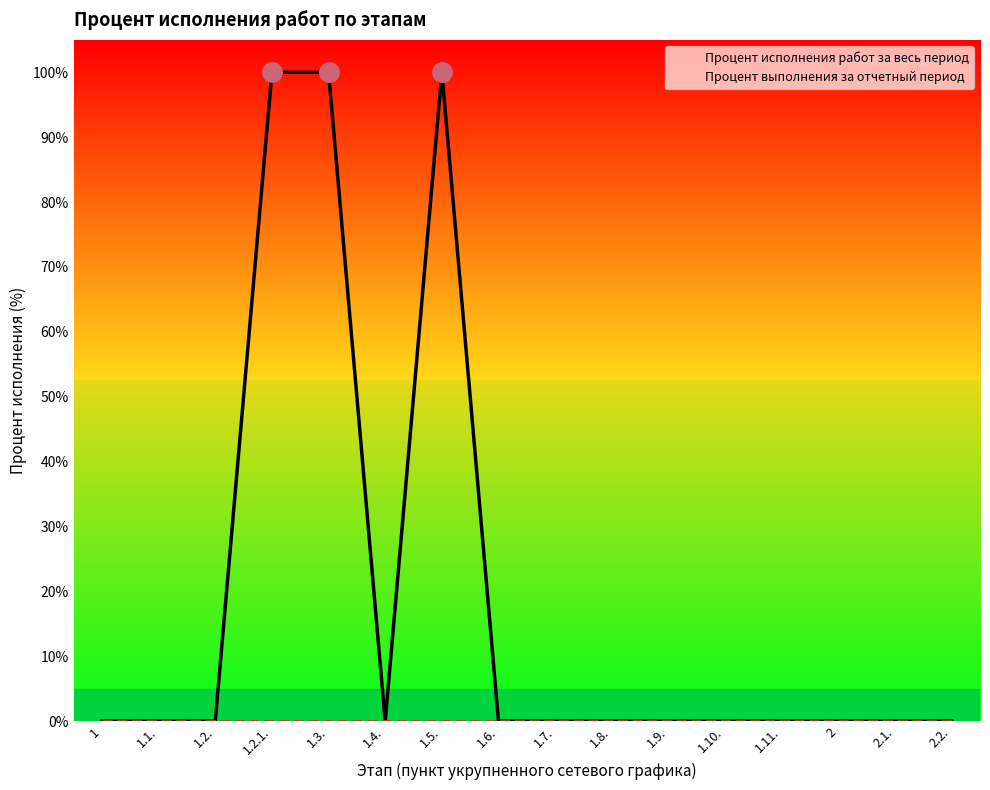

What is the maximum value shown in the chart?

1